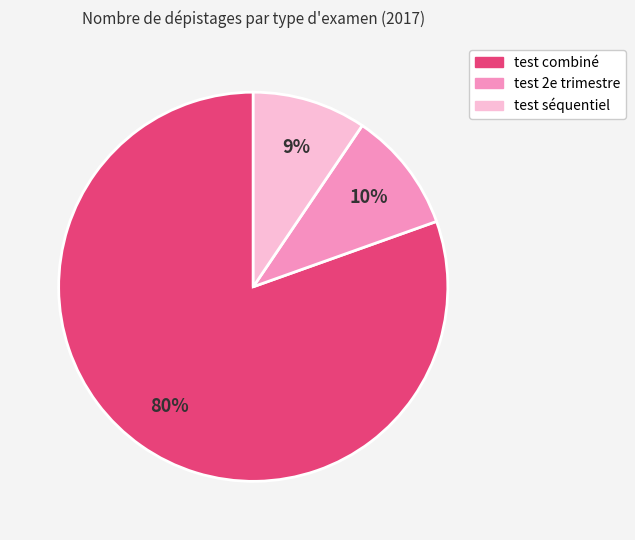

Do test séquentiel and test 2e trimestre together represent more than half of the pie?

No